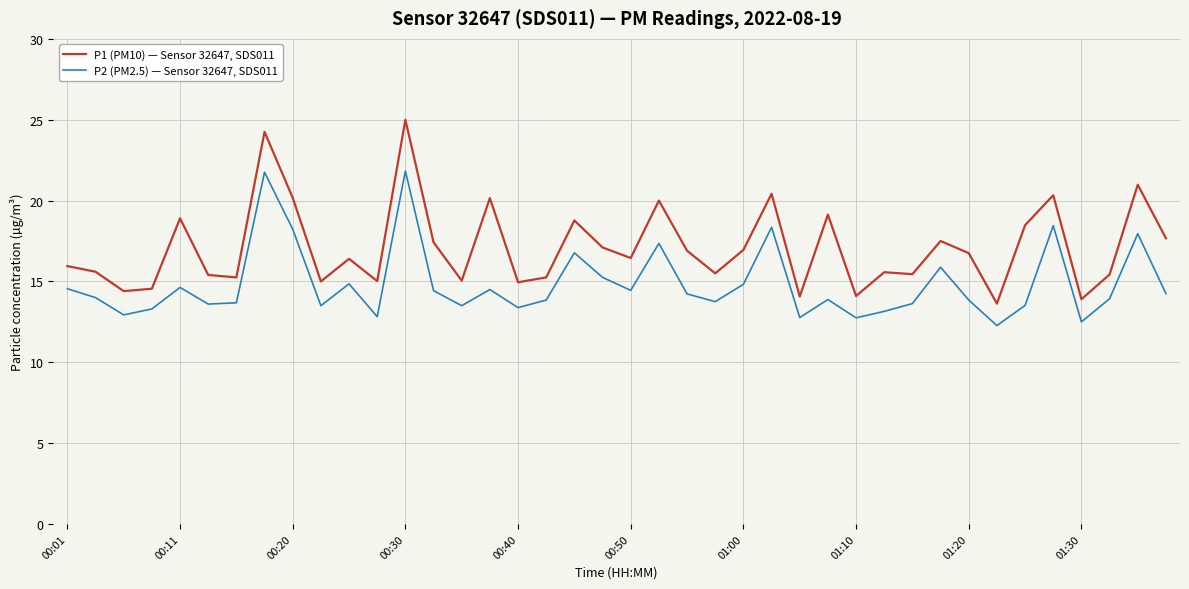

Rank the series by their maximum value, from lowest to highest.

P2 (PM2.5) — Sensor 32647, SDS011, P1 (PM10) — Sensor 32647, SDS011